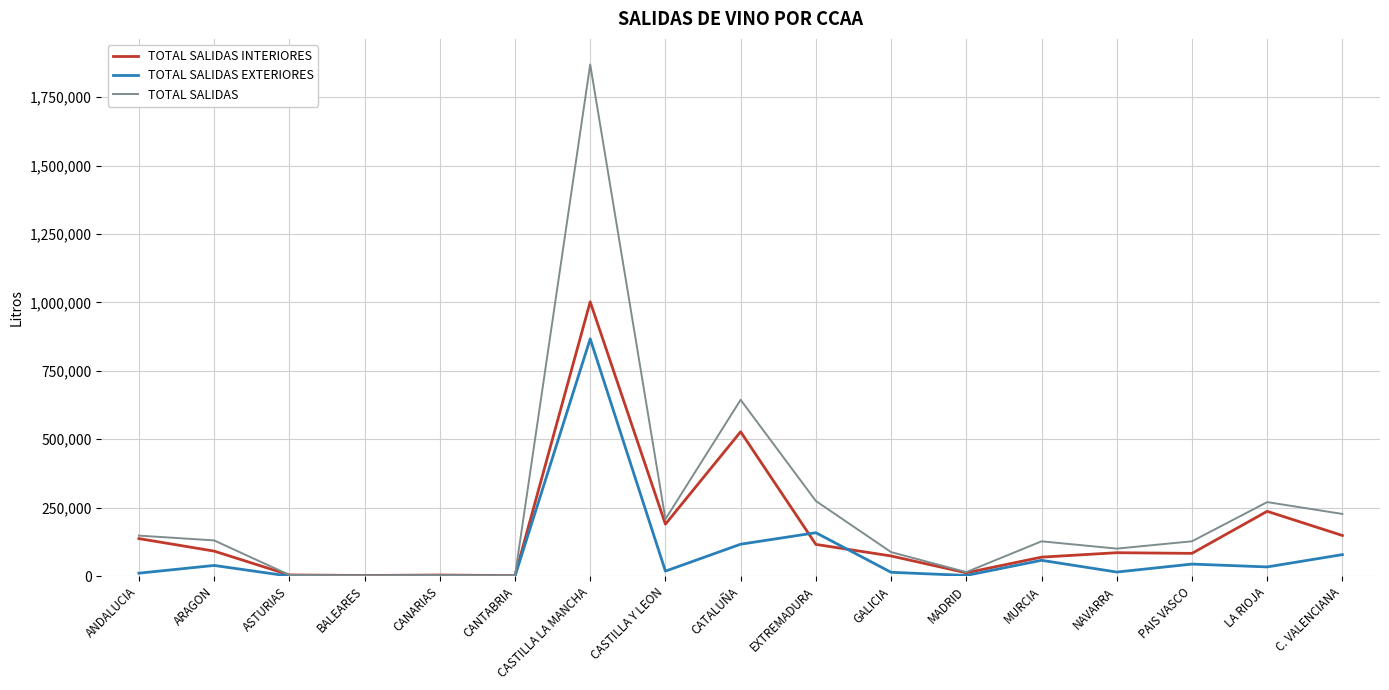

In TOTAL SALIDAS, how many points are higher than both neighbors (excluding endpoints)?

5